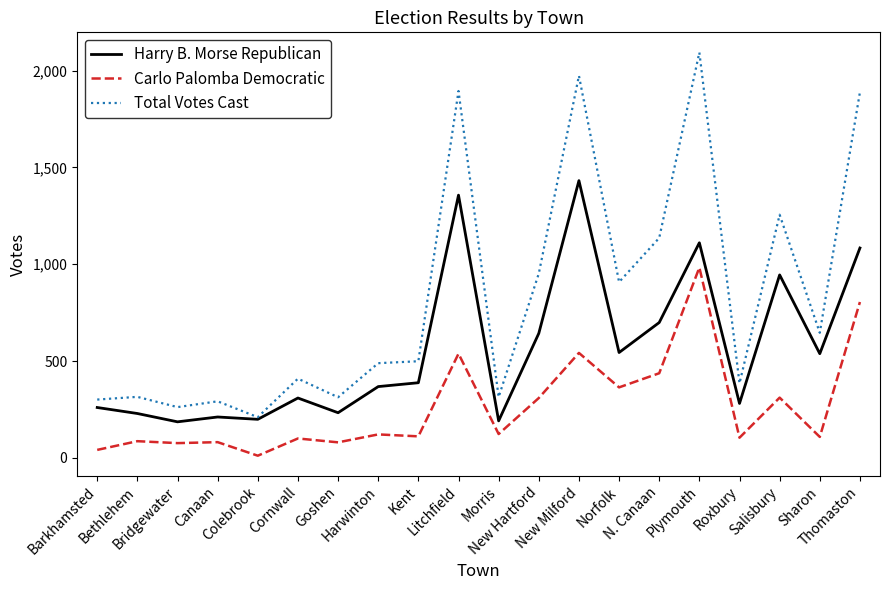

Which series has the largest total across all categories?

Total Votes Cast